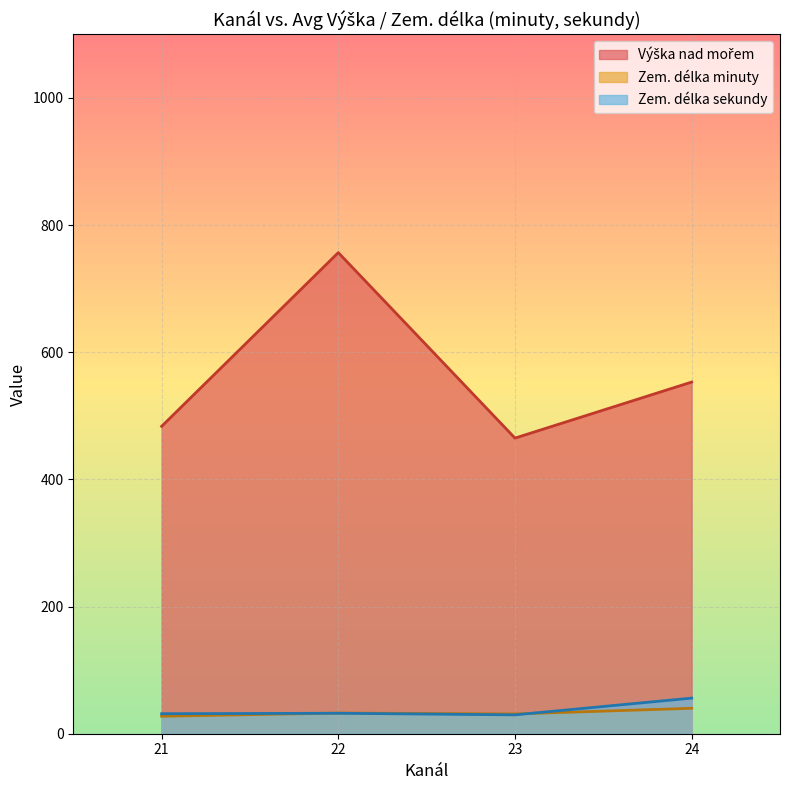

The Zem. délka minuty series shows 0 at 21. True or false?

False